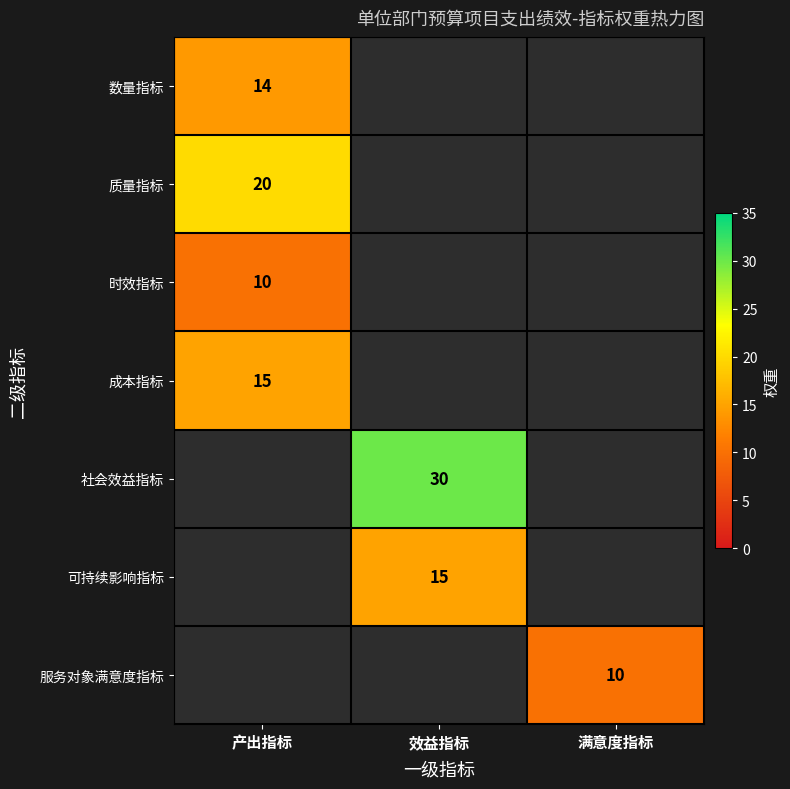

What is the greatest value displayed?

30.0